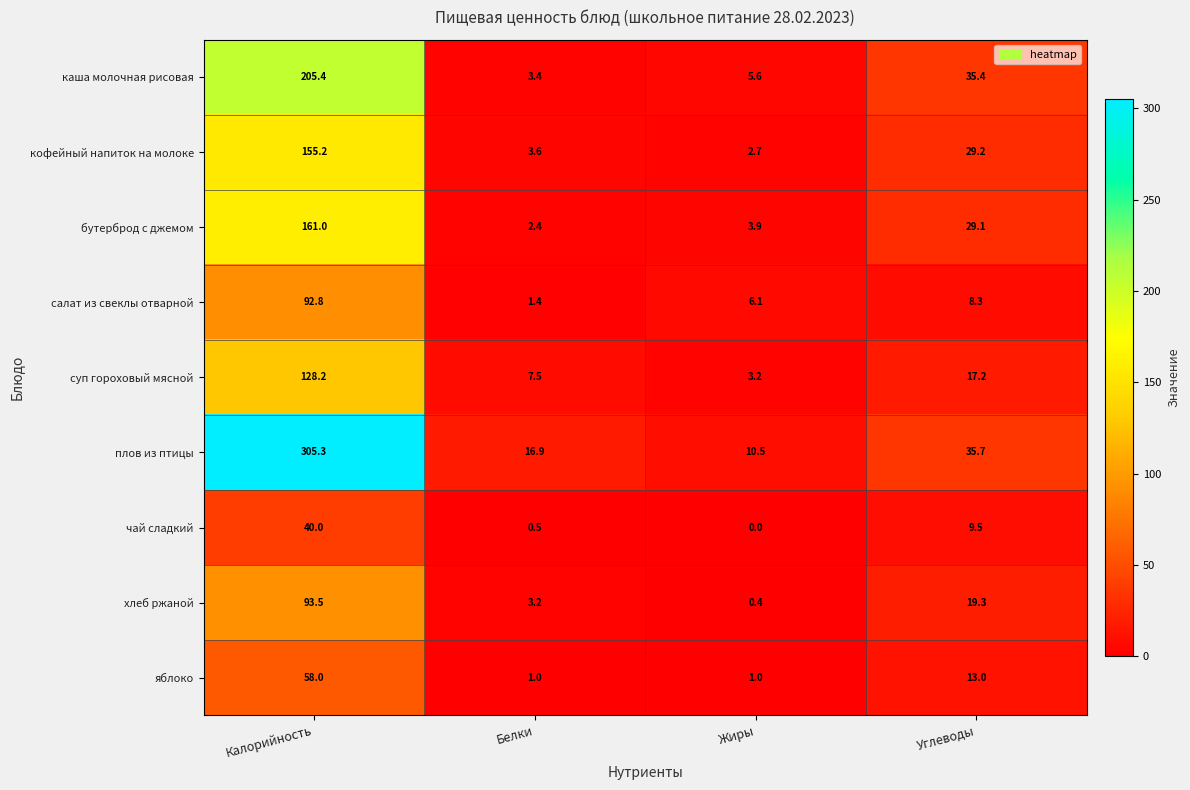

What is the total value across all series at Белки?

39.9